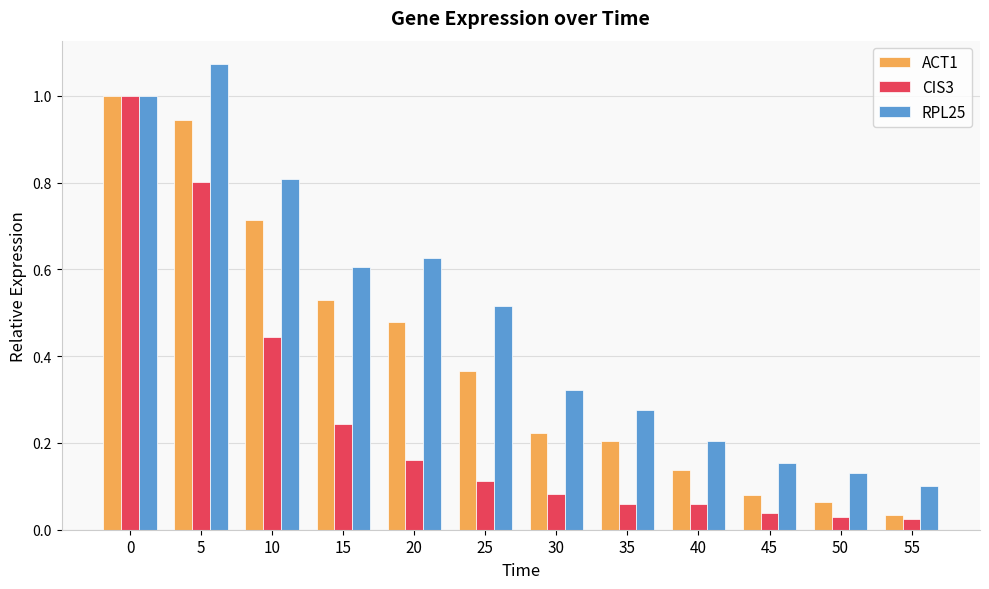

What is the difference between the maximum and minimum values in the RPL25 series?

1.0